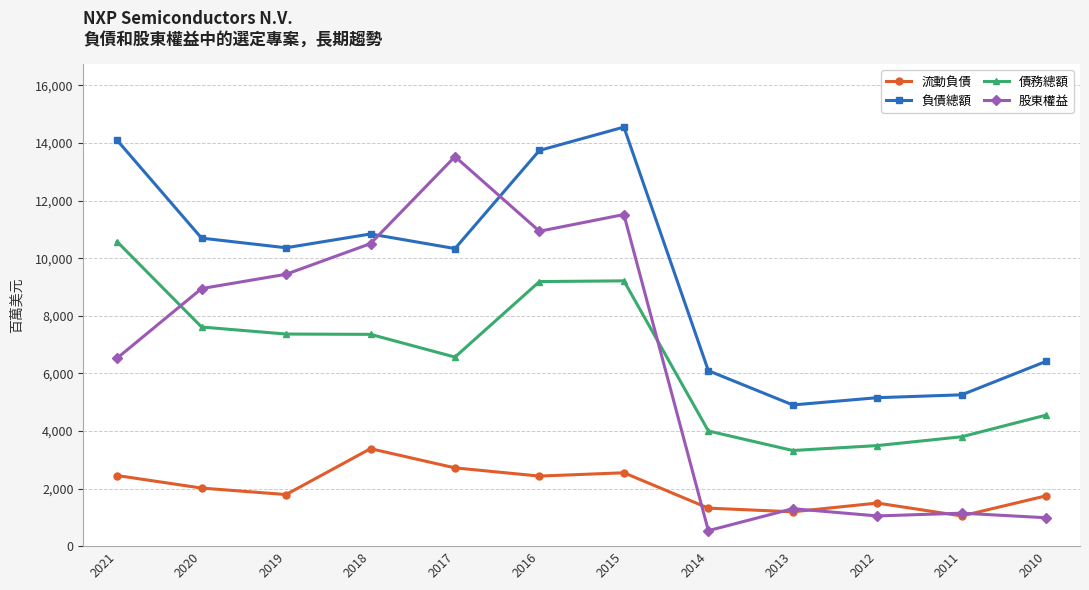

True or false: 流動負債 and 負債總額 intersect in this chart.

False